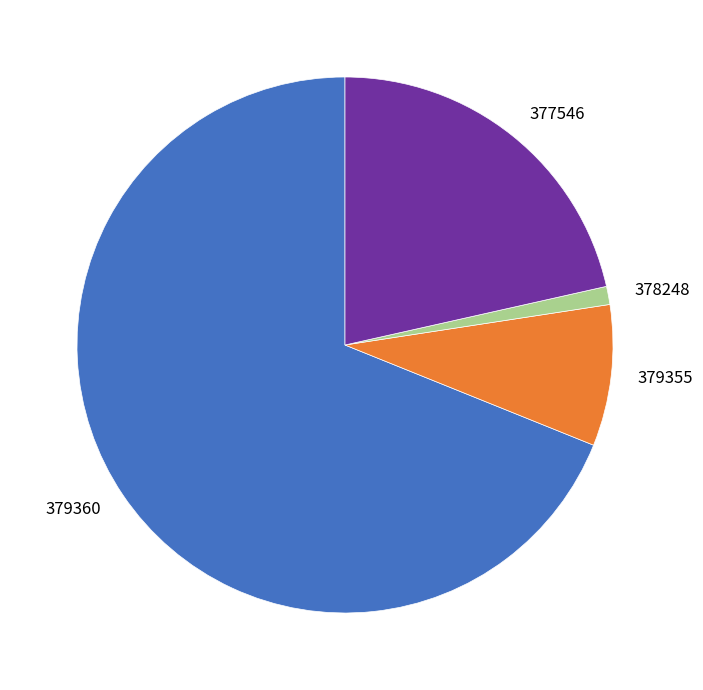

Which slice is the smallest?

378248